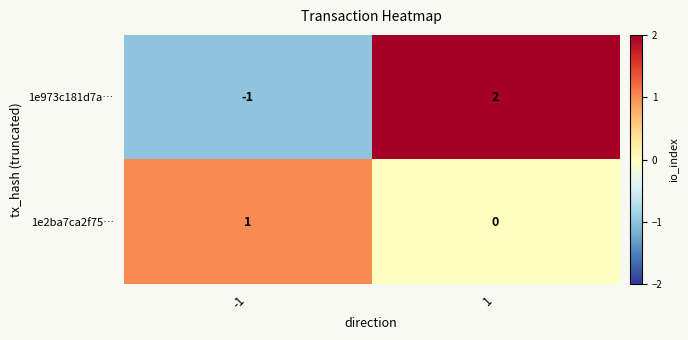

What is the difference between the maximum and minimum values in the 1e973c181d7a… series?

3